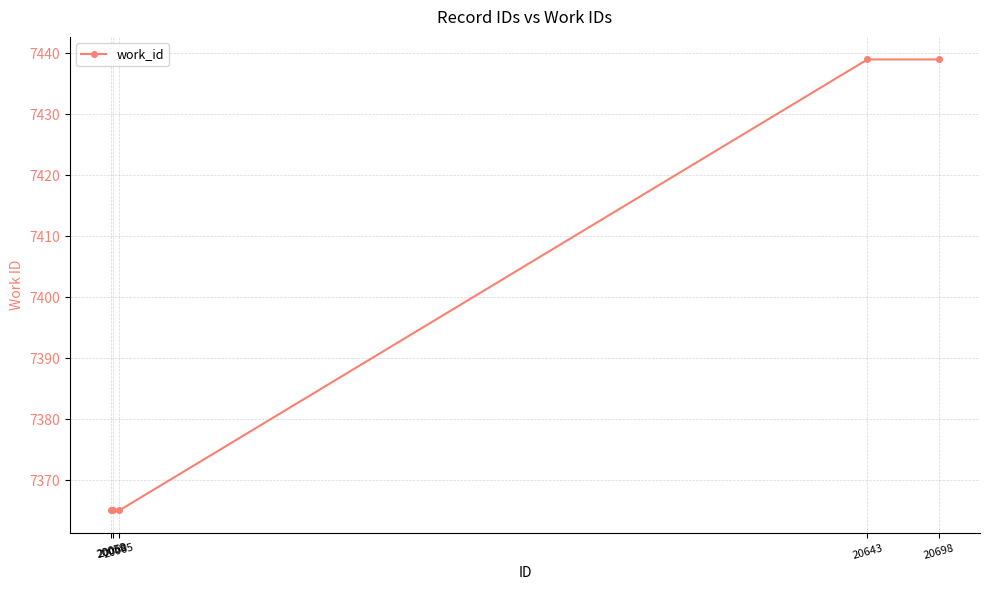

What is the greatest value displayed?

7439